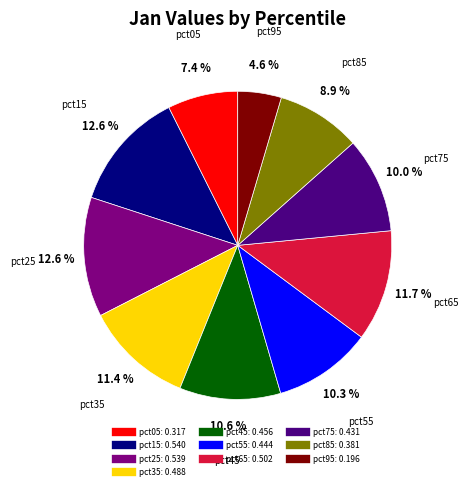

How much of the chart is everything except pct95?

95.4%